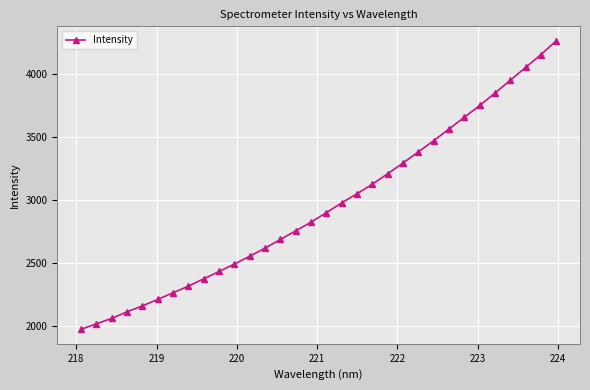

Count the number of categories in the chart.

32